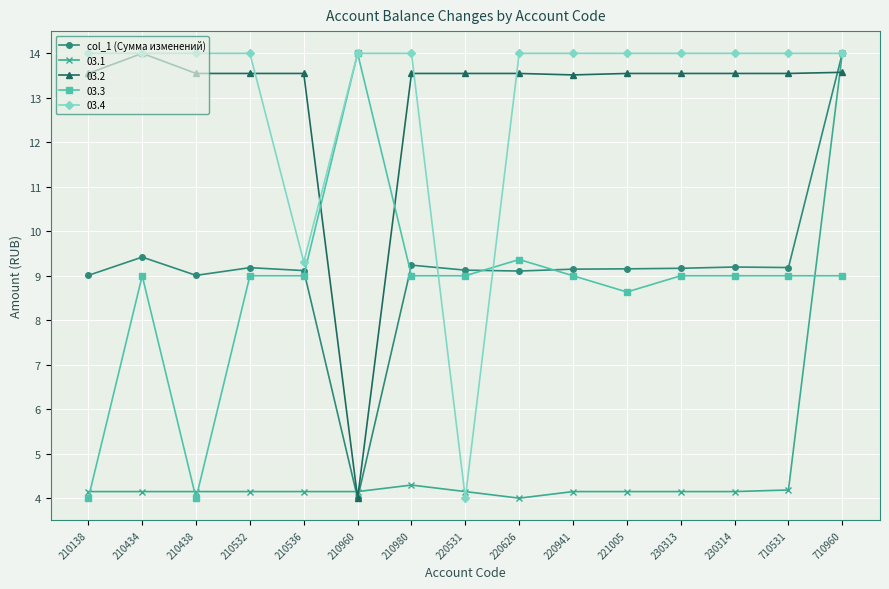

Where is the first local maximum for 03.3?

210434